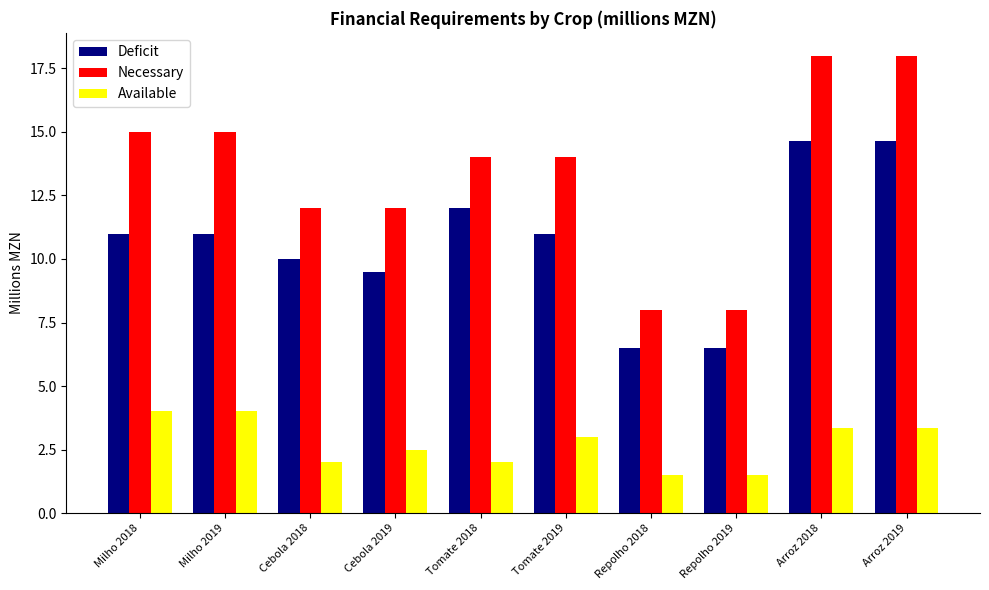

Reading left to right, extract all data points from this chart.

Deficit: 11.0	11.0	10.0	9.5	12.0	11.0	6.5	6.5	14.6	14.6
Necessary: 15.0	15.0	12.0	12.0	14.0	14.0	8.0	8.0	18.0	18.0
Available: 4.0	4.0	2.0	2.5	2.0	3.0	1.5	1.5	3.4	3.4